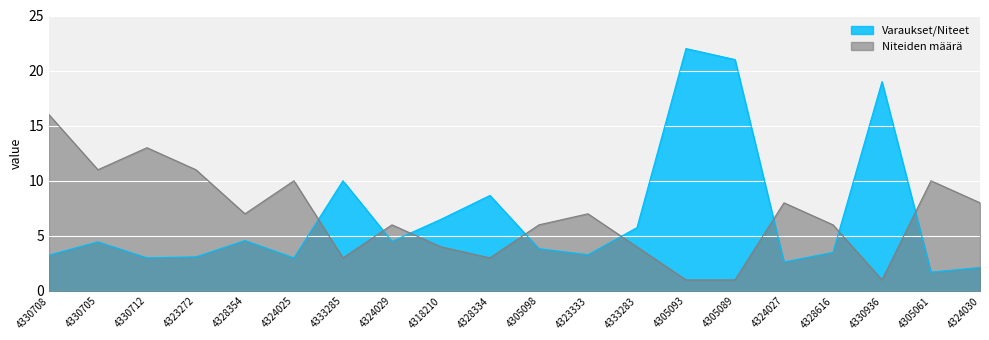

What value does the Varaukset/Niteet series have at 4305089?

21.0